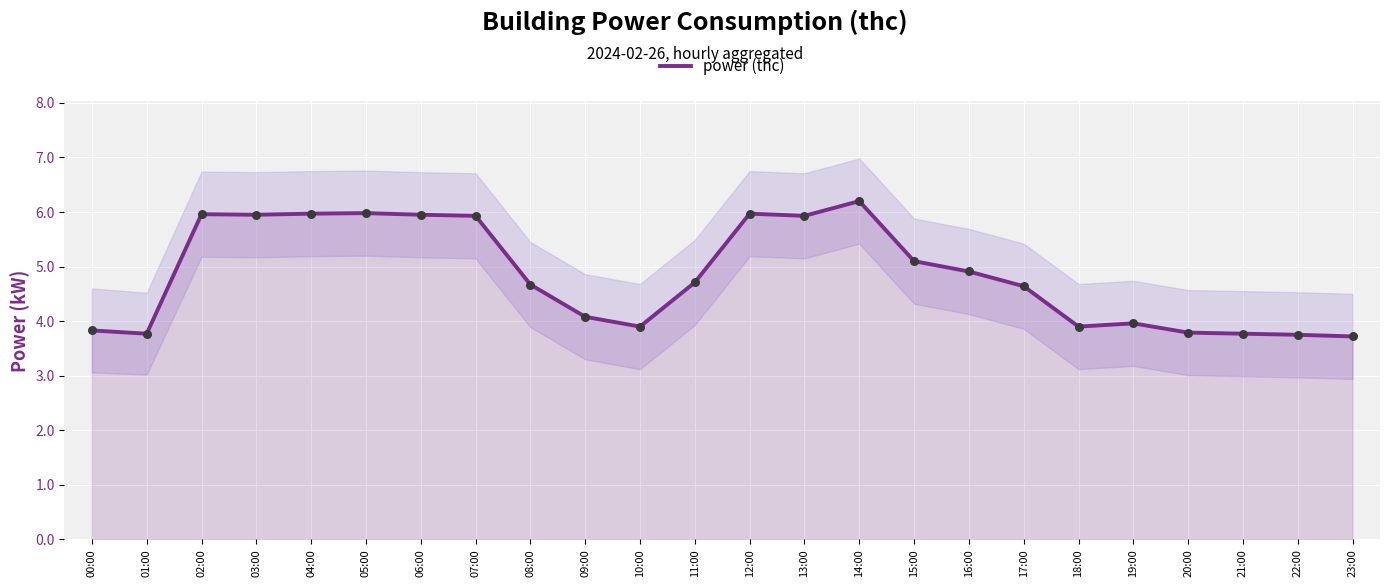

Between 02:00 and 06:00, which is larger?

02:00